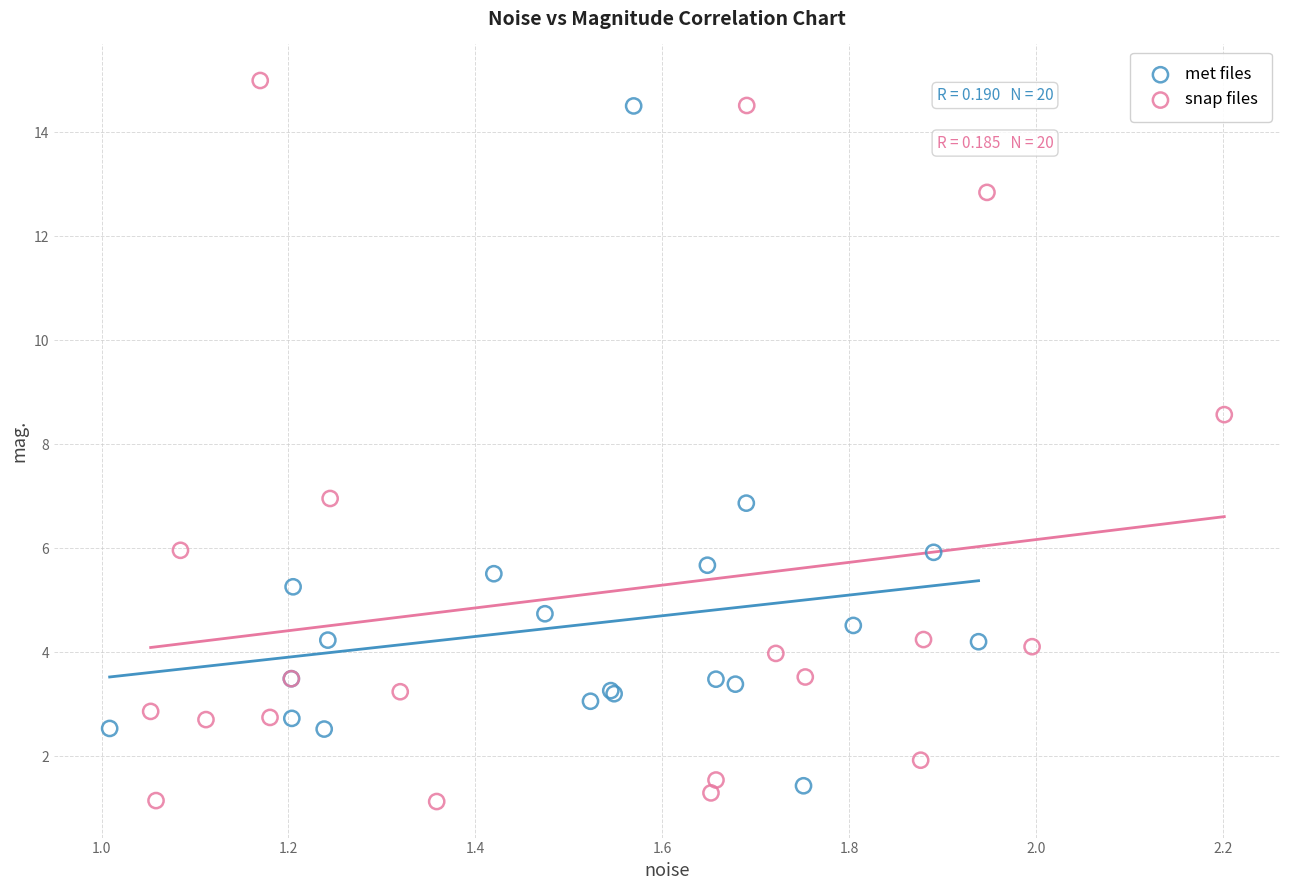

Which series has the largest Y range (max minus min)?

snap files